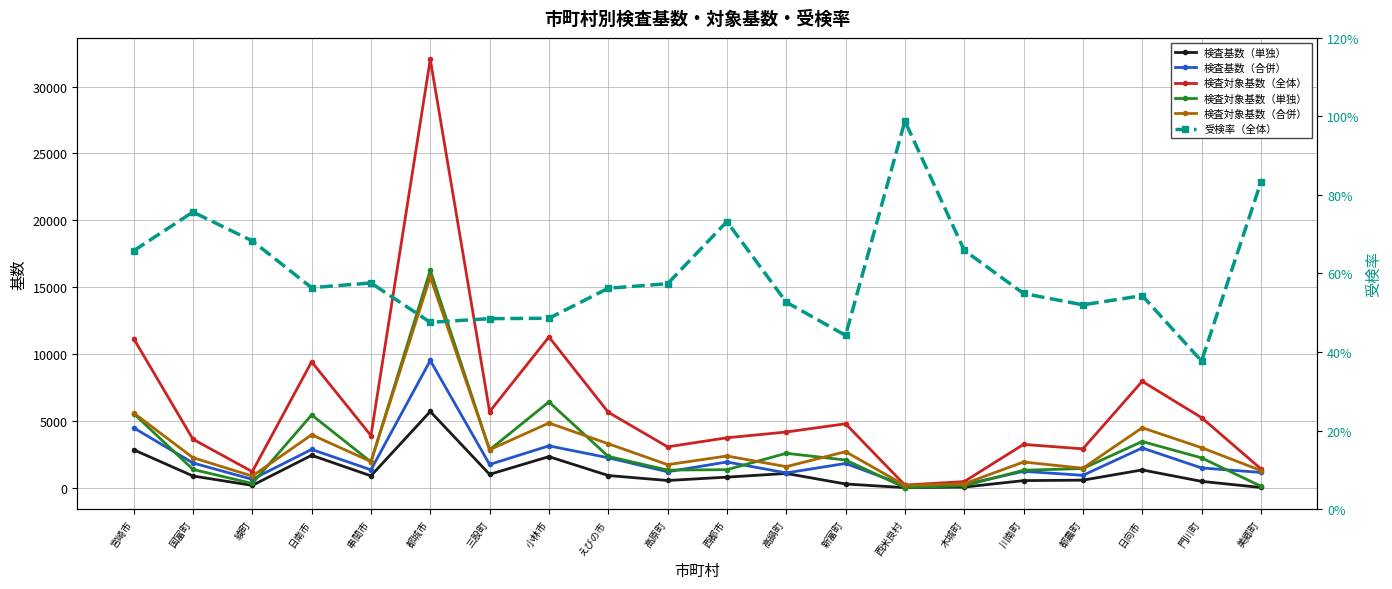

At which category is the sum across all series the highest?

都城市